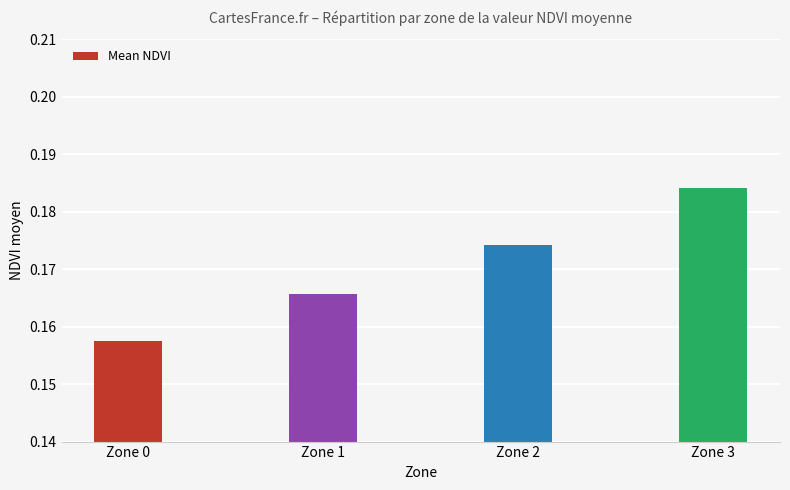

Which label corresponds to the largest value in the chart?

Zone 3